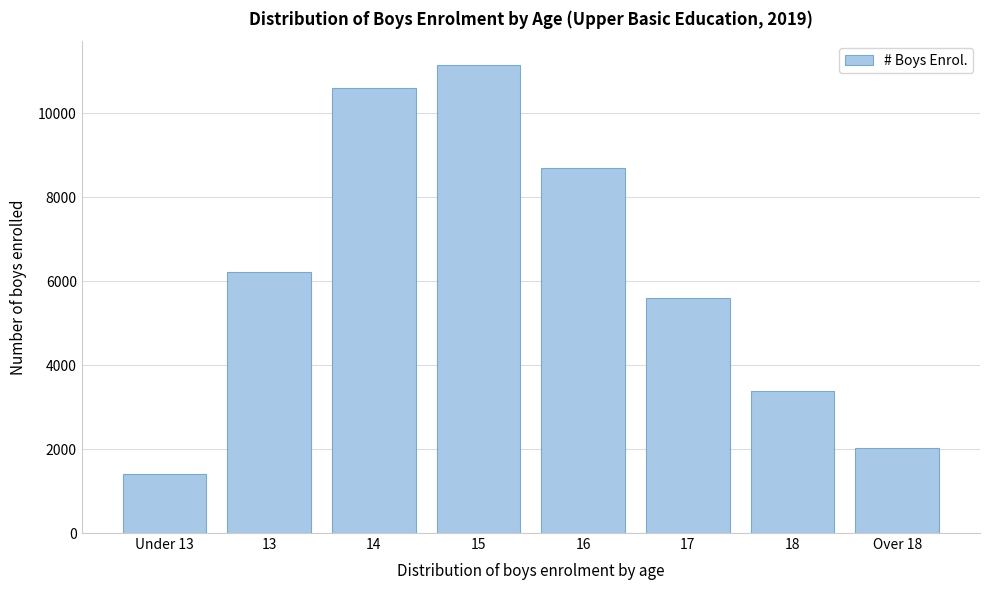

Reading left to right, transcribe all the data shown in this chart.

Under 13=1407	13=6225	14=10610	15=11157	16=8695	17=5587	18=3384	Over 18=2019